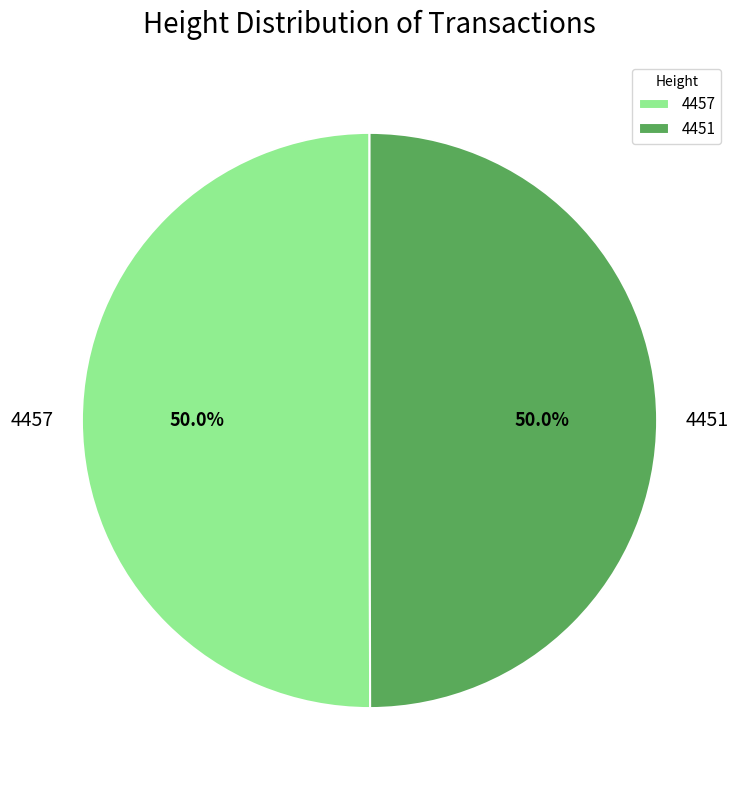

True or false: 4451 accounts for 50% of the total.

True